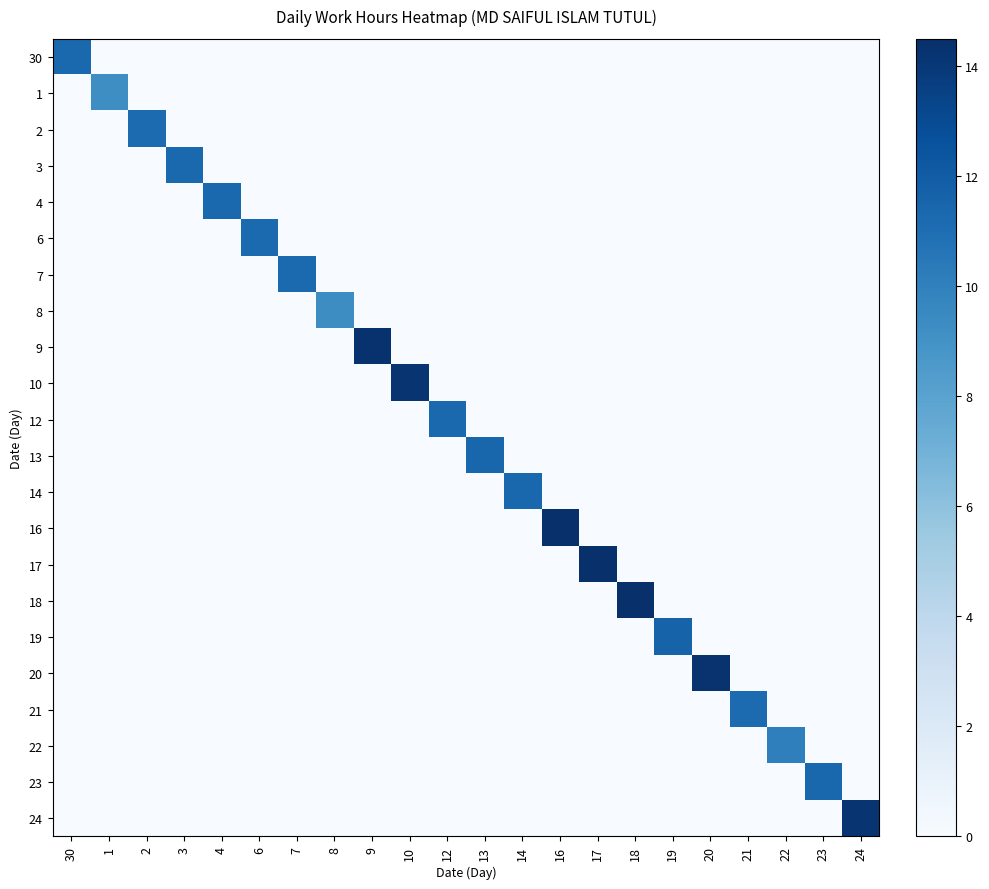

Reading left to right, transcribe all the data shown in this chart.

30: 30=11.3	1=0.0	2=0.0	3=0.0	4=0.0	6=0.0	7=0.0	8=0.0	9=0.0	10=0.0	12=0.0	13=0.0	14=0.0	16=0.0	17=0.0	18=0.0	19=0.0	20=0.0	21=0.0	22=0.0	23=0.0	24=0.0
1: 30=0.0	1=9.3	2=0.0	3=0.0	4=0.0	6=0.0	7=0.0	8=0.0	9=0.0	10=0.0	12=0.0	13=0.0	14=0.0	16=0.0	17=0.0	18=0.0	19=0.0	20=0.0	21=0.0	22=0.0	23=0.0	24=0.0
2: 30=0.0	1=0.0	2=11.2	3=0.0	4=0.0	6=0.0	7=0.0	8=0.0	9=0.0	10=0.0	12=0.0	13=0.0	14=0.0	16=0.0	17=0.0	18=0.0	19=0.0	20=0.0	21=0.0	22=0.0	23=0.0	24=0.0
3: 30=0.0	1=0.0	2=0.0	3=11.3	4=0.0	6=0.0	7=0.0	8=0.0	9=0.0	10=0.0	12=0.0	13=0.0	14=0.0	16=0.0	17=0.0	18=0.0	19=0.0	20=0.0	21=0.0	22=0.0	23=0.0	24=0.0
4: 30=0.0	1=0.0	2=0.0	3=0.0	4=11.3	6=0.0	7=0.0	8=0.0	9=0.0	10=0.0	12=0.0	13=0.0	14=0.0	16=0.0	17=0.0	18=0.0	19=0.0	20=0.0	21=0.0	22=0.0	23=0.0	24=0.0
6: 30=0.0	1=0.0	2=0.0	3=0.0	4=0.0	6=11.3	7=0.0	8=0.0	9=0.0	10=0.0	12=0.0	13=0.0	14=0.0	16=0.0	17=0.0	18=0.0	19=0.0	20=0.0	21=0.0	22=0.0	23=0.0	24=0.0
7: 30=0.0	1=0.0	2=0.0	3=0.0	4=0.0	6=0.0	7=11.2	8=0.0	9=0.0	10=0.0	12=0.0	13=0.0	14=0.0	16=0.0	17=0.0	18=0.0	19=0.0	20=0.0	21=0.0	22=0.0	23=0.0	24=0.0
8: 30=0.0	1=0.0	2=0.0	3=0.0	4=0.0	6=0.0	7=0.0	8=9.3	9=0.0	10=0.0	12=0.0	13=0.0	14=0.0	16=0.0	17=0.0	18=0.0	19=0.0	20=0.0	21=0.0	22=0.0	23=0.0	24=0.0
9: 30=0.0	1=0.0	2=0.0	3=0.0	4=0.0	6=0.0	7=0.0	8=0.0	9=14.4	10=0.0	12=0.0	13=0.0	14=0.0	16=0.0	17=0.0	18=0.0	19=0.0	20=0.0	21=0.0	22=0.0	23=0.0	24=0.0
10: 30=0.0	1=0.0	2=0.0	3=0.0	4=0.0	6=0.0	7=0.0	8=0.0	9=0.0	10=14.2	12=0.0	13=0.0	14=0.0	16=0.0	17=0.0	18=0.0	19=0.0	20=0.0	21=0.0	22=0.0	23=0.0	24=0.0
12: 30=0.0	1=0.0	2=0.0	3=0.0	4=0.0	6=0.0	7=0.0	8=0.0	9=0.0	10=0.0	12=11.3	13=0.0	14=0.0	16=0.0	17=0.0	18=0.0	19=0.0	20=0.0	21=0.0	22=0.0	23=0.0	24=0.0
13: 30=0.0	1=0.0	2=0.0	3=0.0	4=0.0	6=0.0	7=0.0	8=0.0	9=0.0	10=0.0	12=0.0	13=11.5	14=0.0	16=0.0	17=0.0	18=0.0	19=0.0	20=0.0	21=0.0	22=0.0	23=0.0	24=0.0
14: 30=0.0	1=0.0	2=0.0	3=0.0	4=0.0	6=0.0	7=0.0	8=0.0	9=0.0	10=0.0	12=0.0	13=0.0	14=11.4	16=0.0	17=0.0	18=0.0	19=0.0	20=0.0	21=0.0	22=0.0	23=0.0	24=0.0
16: 30=0.0	1=0.0	2=0.0	3=0.0	4=0.0	6=0.0	7=0.0	8=0.0	9=0.0	10=0.0	12=0.0	13=0.0	14=0.0	16=14.4	17=0.0	18=0.0	19=0.0	20=0.0	21=0.0	22=0.0	23=0.0	24=0.0
17: 30=0.0	1=0.0	2=0.0	3=0.0	4=0.0	6=0.0	7=0.0	8=0.0	9=0.0	10=0.0	12=0.0	13=0.0	14=0.0	16=0.0	17=14.4	18=0.0	19=0.0	20=0.0	21=0.0	22=0.0	23=0.0	24=0.0
18: 30=0.0	1=0.0	2=0.0	3=0.0	4=0.0	6=0.0	7=0.0	8=0.0	9=0.0	10=0.0	12=0.0	13=0.0	14=0.0	16=0.0	17=0.0	18=14.5	19=0.0	20=0.0	21=0.0	22=0.0	23=0.0	24=0.0
19: 30=0.0	1=0.0	2=0.0	3=0.0	4=0.0	6=0.0	7=0.0	8=0.0	9=0.0	10=0.0	12=0.0	13=0.0	14=0.0	16=0.0	17=0.0	18=0.0	19=11.7	20=0.0	21=0.0	22=0.0	23=0.0	24=0.0
20: 30=0.0	1=0.0	2=0.0	3=0.0	4=0.0	6=0.0	7=0.0	8=0.0	9=0.0	10=0.0	12=0.0	13=0.0	14=0.0	16=0.0	17=0.0	18=0.0	19=0.0	20=14.3	21=0.0	22=0.0	23=0.0	24=0.0
21: 30=0.0	1=0.0	2=0.0	3=0.0	4=0.0	6=0.0	7=0.0	8=0.0	9=0.0	10=0.0	12=0.0	13=0.0	14=0.0	16=0.0	17=0.0	18=0.0	19=0.0	20=0.0	21=11.2	22=0.0	23=0.0	24=0.0
22: 30=0.0	1=0.0	2=0.0	3=0.0	4=0.0	6=0.0	7=0.0	8=0.0	9=0.0	10=0.0	12=0.0	13=0.0	14=0.0	16=0.0	17=0.0	18=0.0	19=0.0	20=0.0	21=0.0	22=10.0	23=0.0	24=0.0
23: 30=0.0	1=0.0	2=0.0	3=0.0	4=0.0	6=0.0	7=0.0	8=0.0	9=0.0	10=0.0	12=0.0	13=0.0	14=0.0	16=0.0	17=0.0	18=0.0	19=0.0	20=0.0	21=0.0	22=0.0	23=11.4	24=0.0
24: 30=0.0	1=0.0	2=0.0	3=0.0	4=0.0	6=0.0	7=0.0	8=0.0	9=0.0	10=0.0	12=0.0	13=0.0	14=0.0	16=0.0	17=0.0	18=0.0	19=0.0	20=0.0	21=0.0	22=0.0	23=0.0	24=14.3